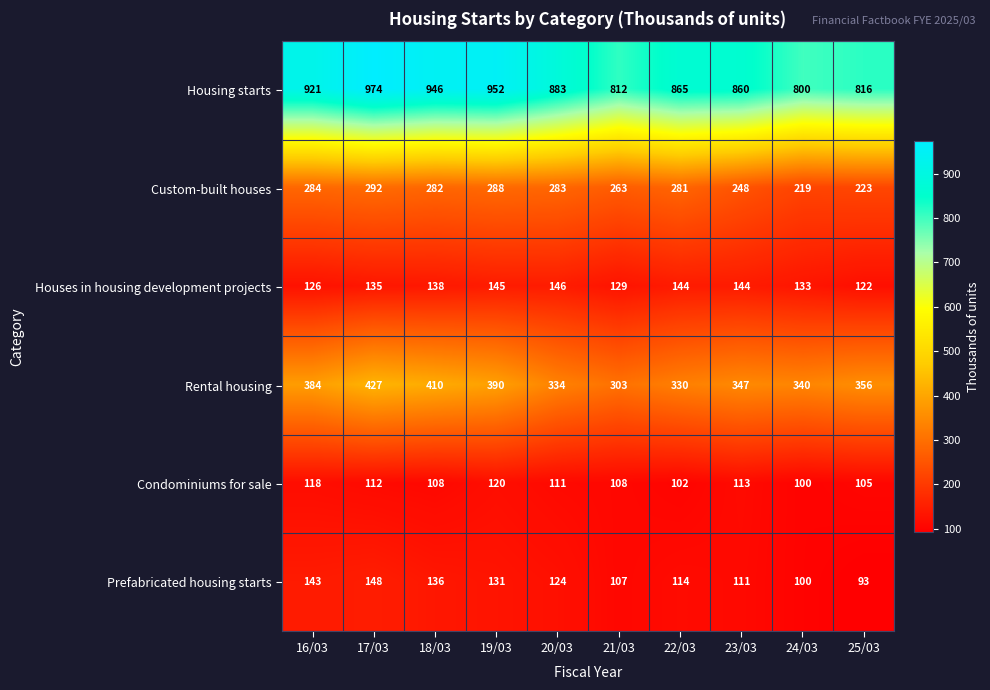

Which series changed the most between 18/03 and 22/03?

Housing starts